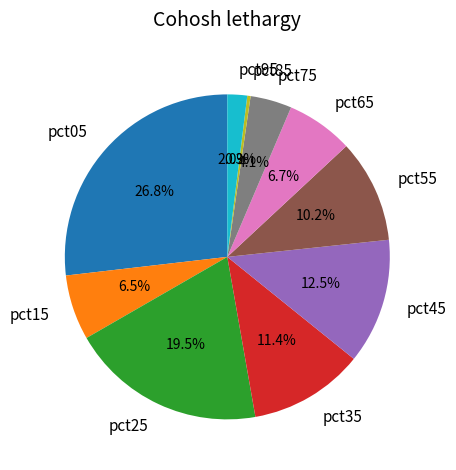

Is there a majority slice in this chart?

No